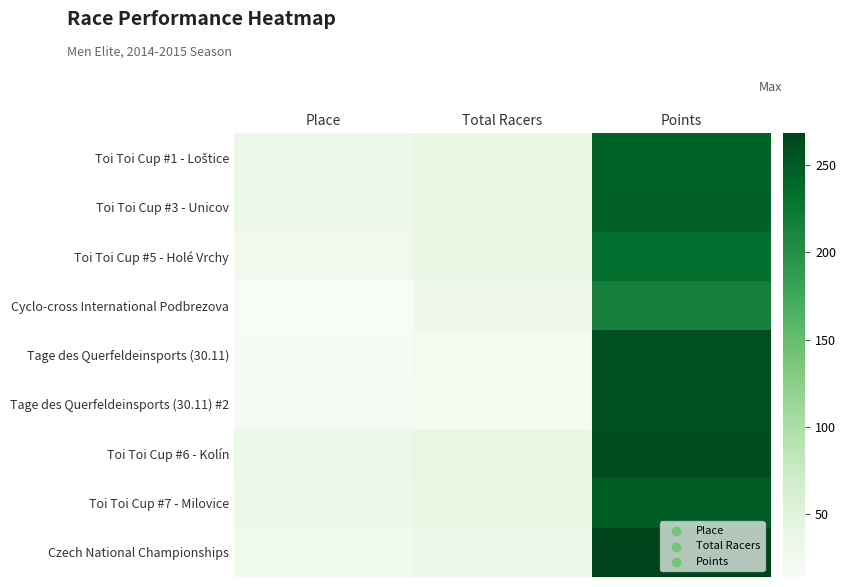

Which series changed the most between Place and Total Racers?

Toi Toi Cup #5 - Holé Vrchy